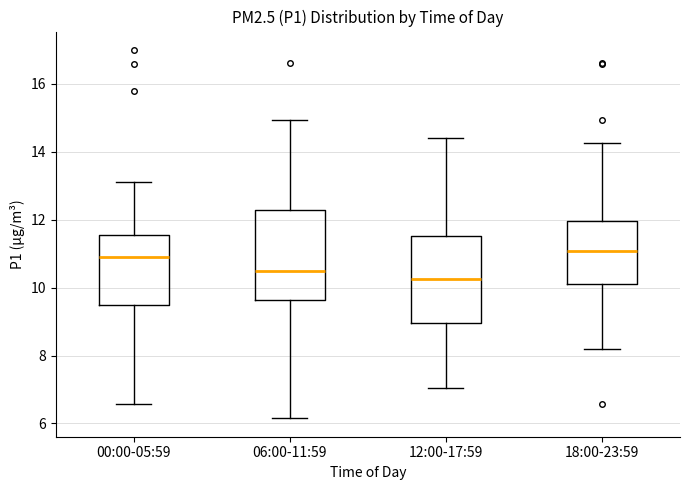

Where does the median line of the box for 00:00-05:59 sit on the y-axis? The values are not printed on the chart, so give them approximately, as read against the axis.

11.0